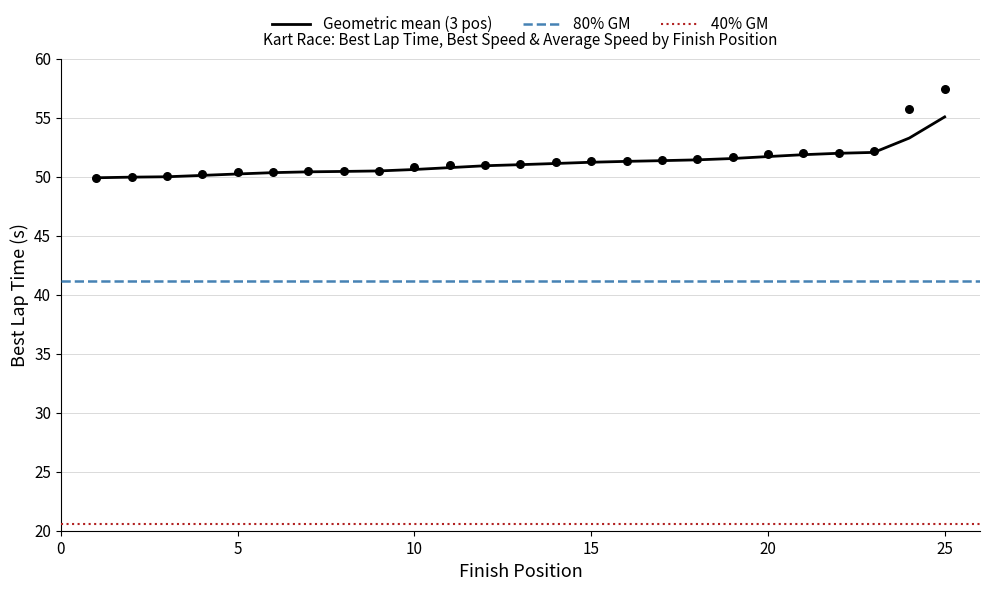

Which category has the highest value in the Geometric mean (3 pos) series?

25